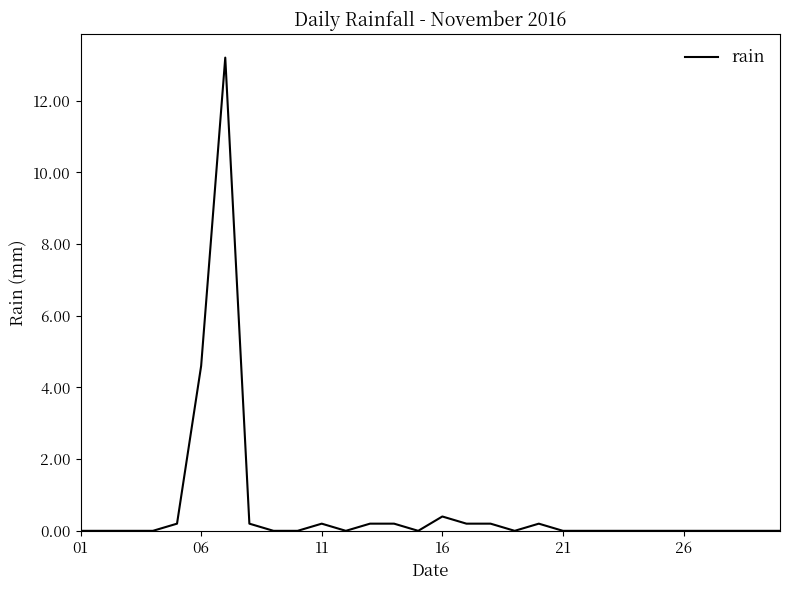

What is the maximum value shown in the chart?

13.2